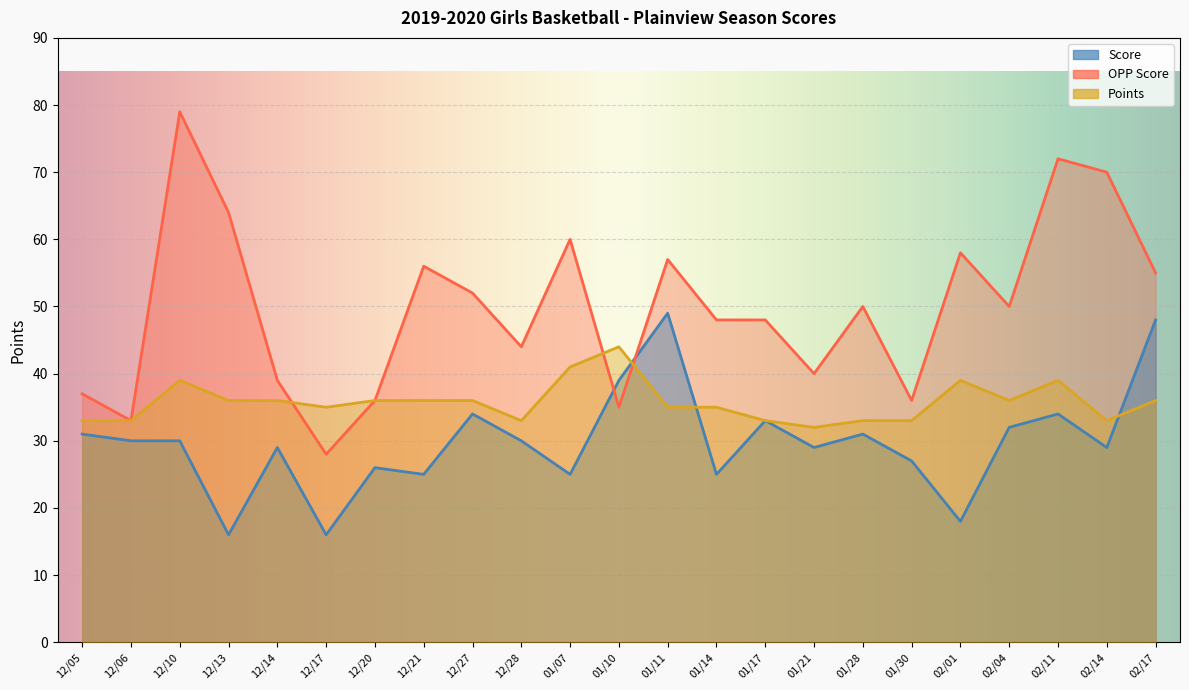

True or false: Points has a value of 55 at 12/05.

False